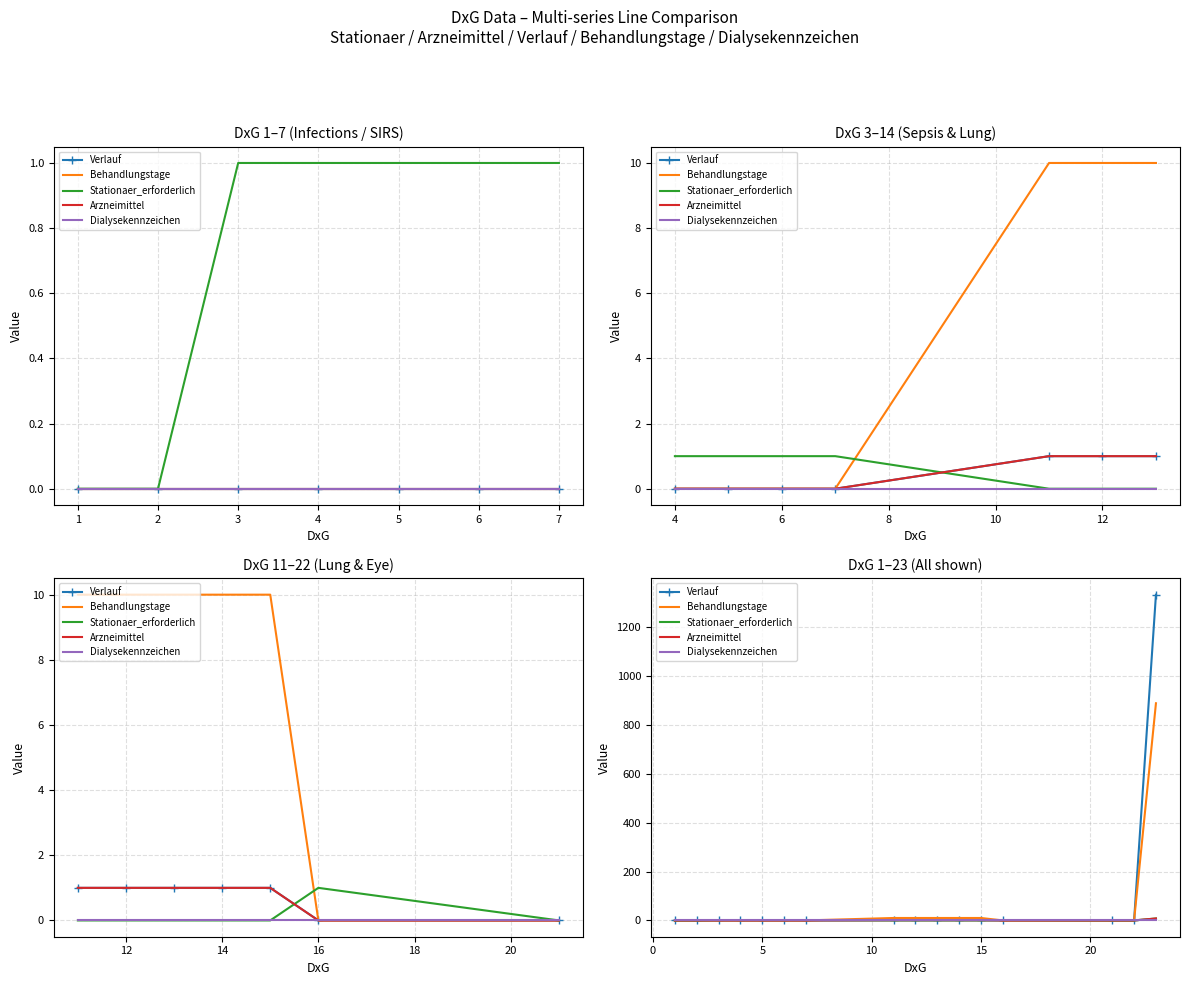

How many distinct data groups are displayed?

5